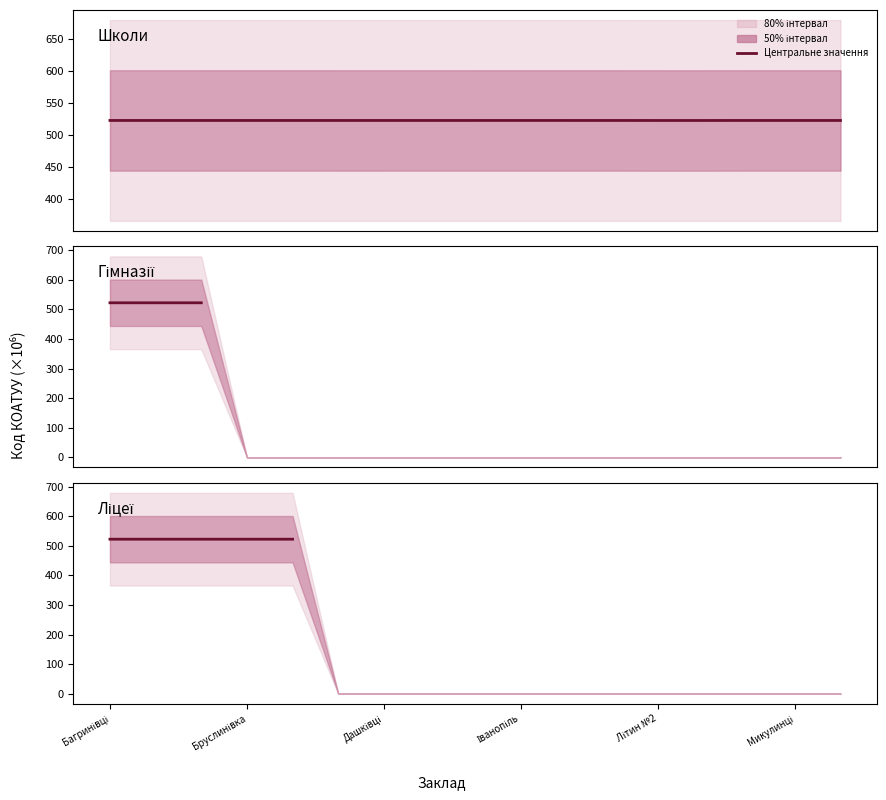

What is the label of the 8th point from the left?

7